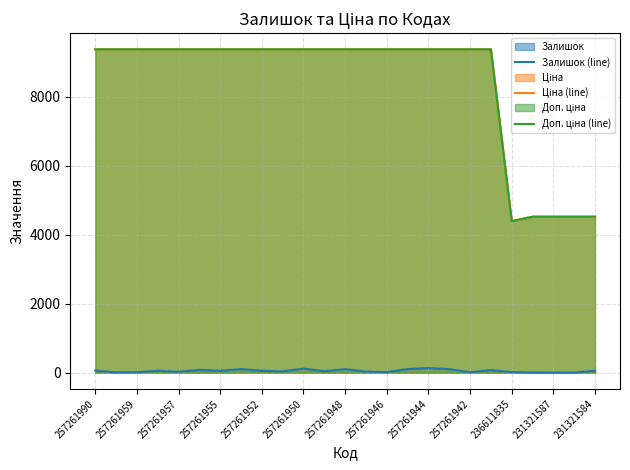

True or false: Доп. ціна (line) and Залишок (line) intersect in this chart.

False